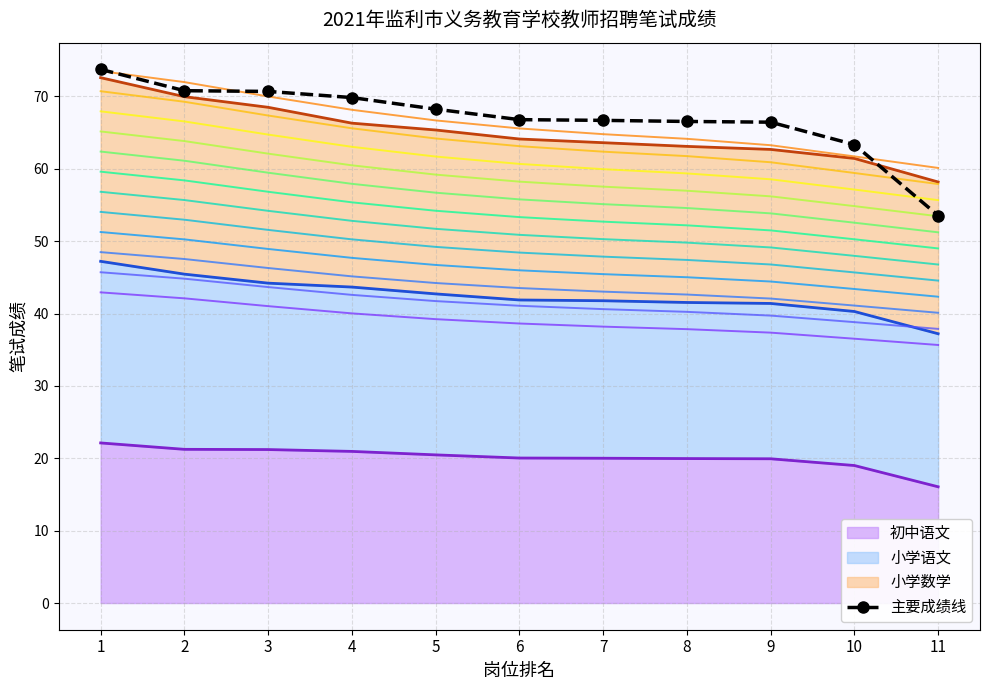

What is the ratio of the value at 6 to the value at 8?

1.0